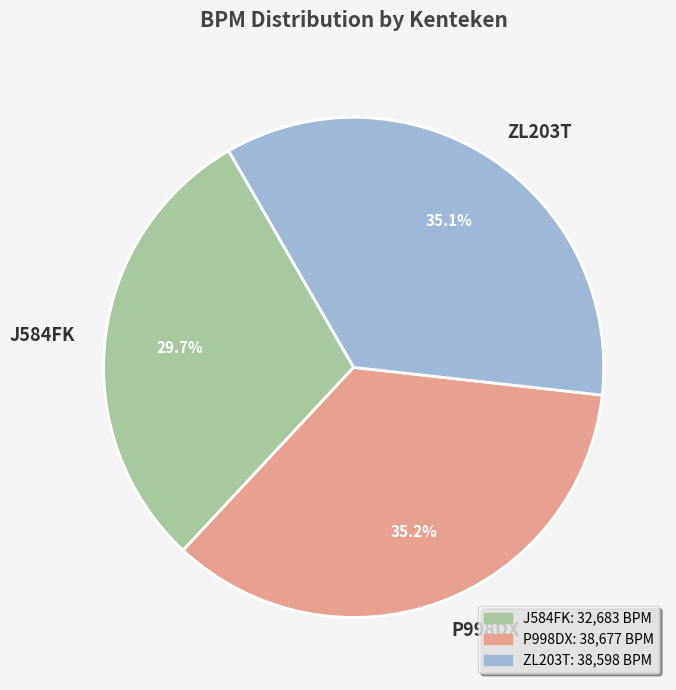

Is the sum of J584FK and ZL203T greater than half?

Yes